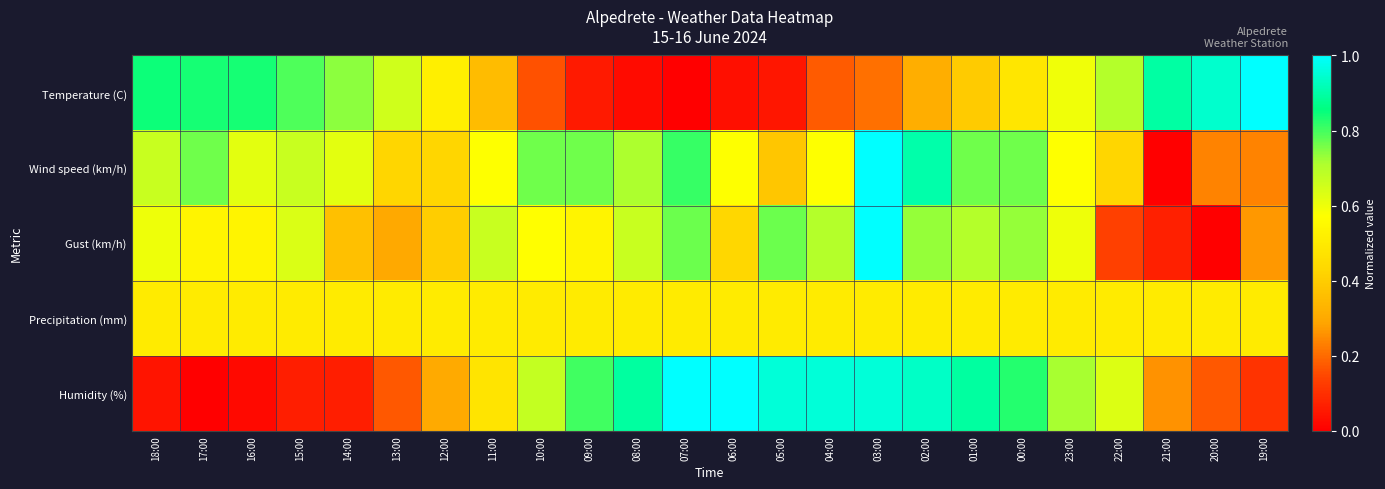

Which series changed the most between 18:00 and 08:00?

Humidity (%)